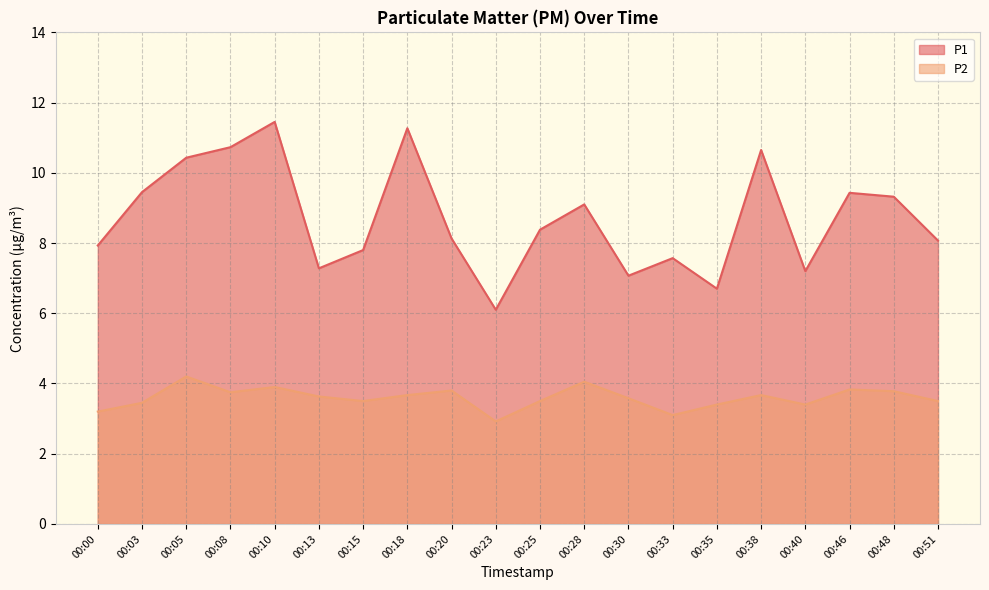

True or false: P2 and P1 intersect in this chart.

False